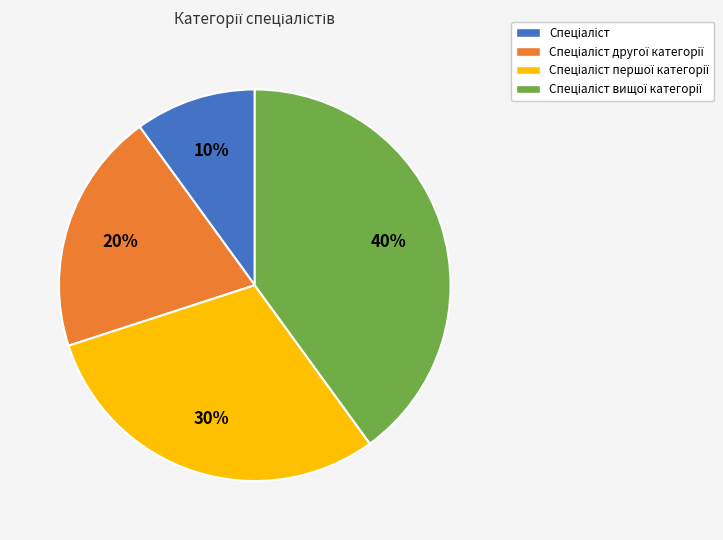

Count the number of slices in the pie.

4